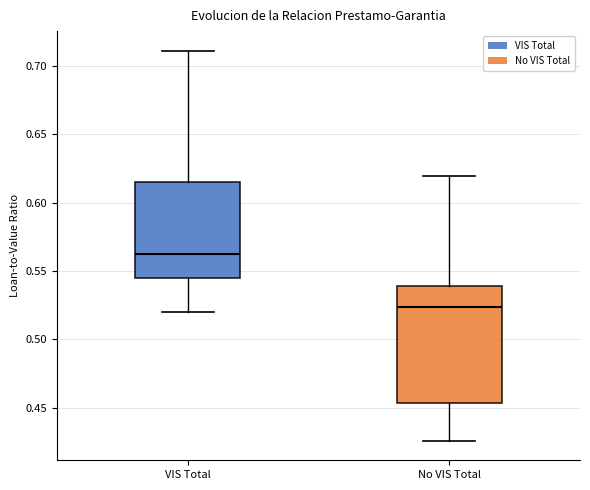

Reading left to right, transcribe this box plot: for each box, give where its median line is, the range the box spans, and where its two whiskers end, as read against the y-axis. The values are not printed on the chart, so give them approximately, as read against the axis.

VIS Total: median 0.565, box 0.545 to 0.615, whiskers 0.520 to 0.710
No VIS Total: median 0.525, box 0.455 to 0.540, whiskers 0.425 to 0.620